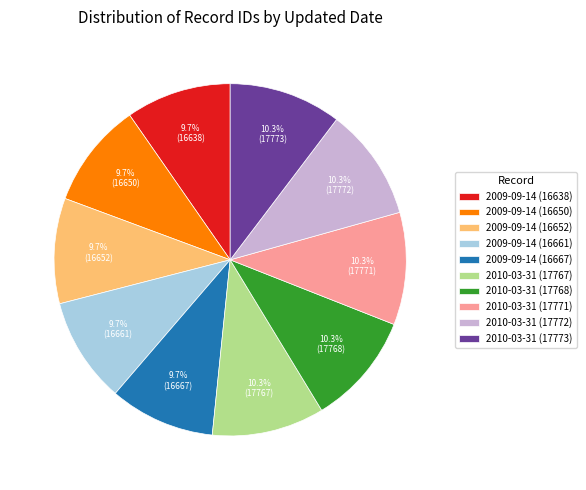

Does 2009-09-14 (16652) represent more than half of the total?

No